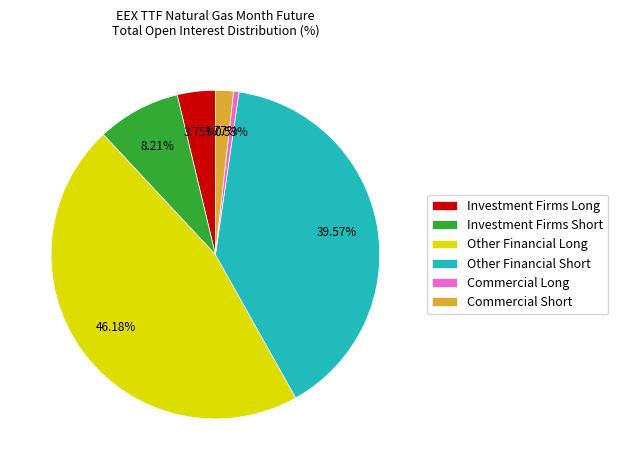

The Commercial Short slice represents 10% of the pie. True or false?

False